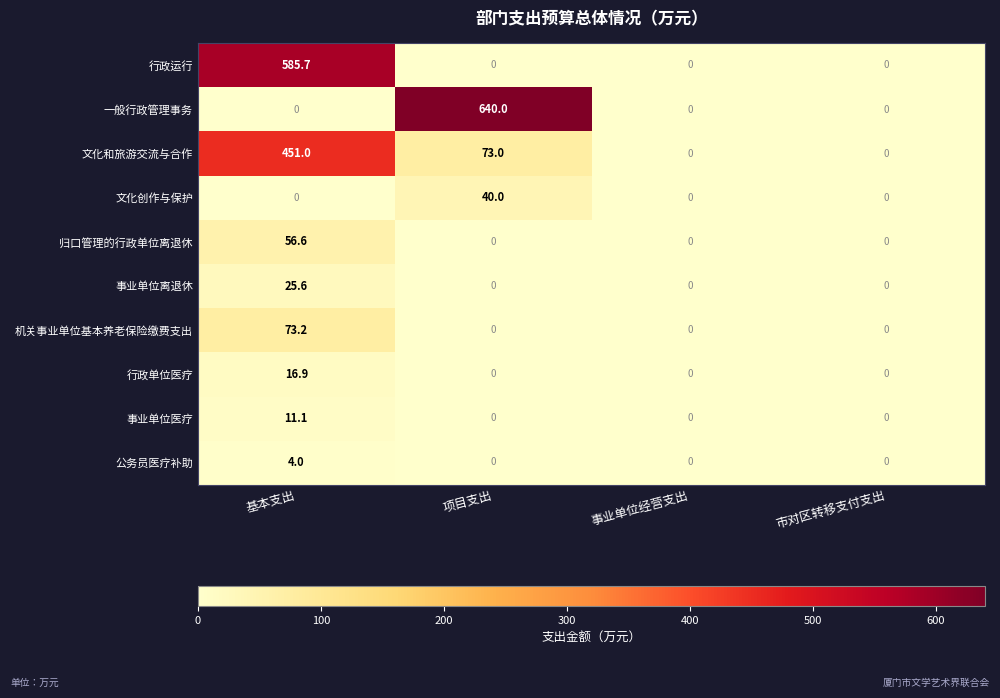

Which series changed the most between 基本支出 and 市对区转移支付支出?

行政运行